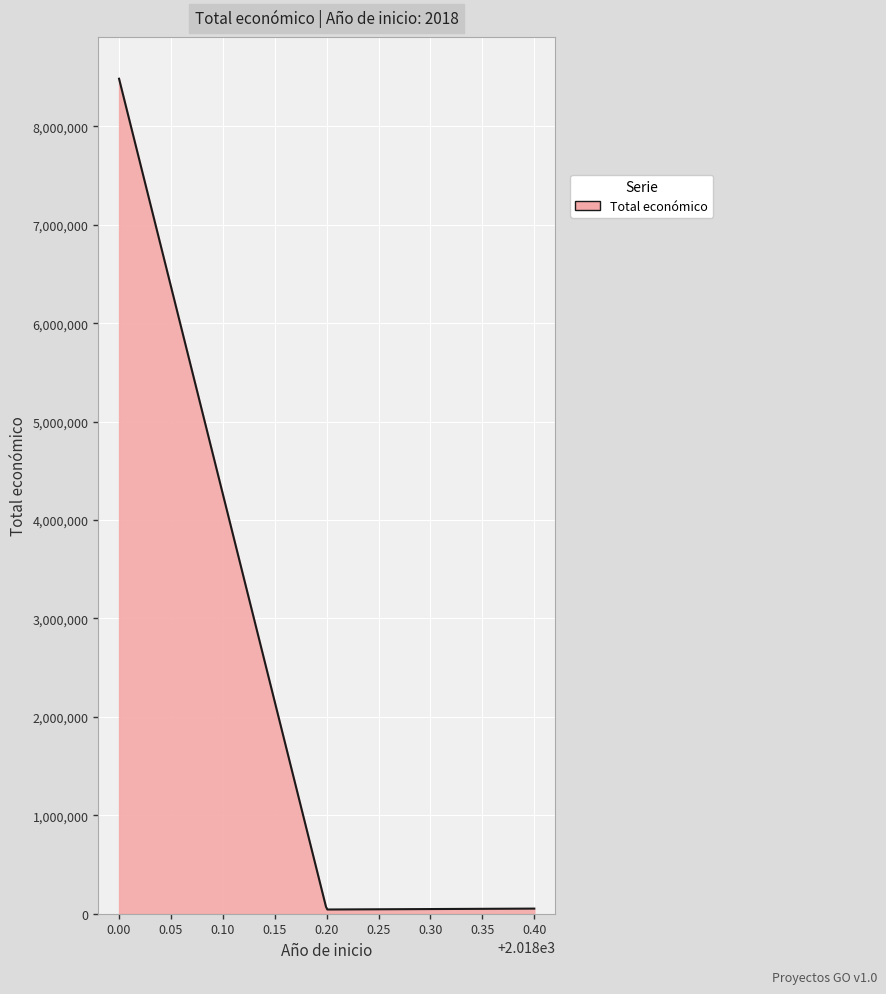

What is the difference between the maximum and minimum values?

8442123.2